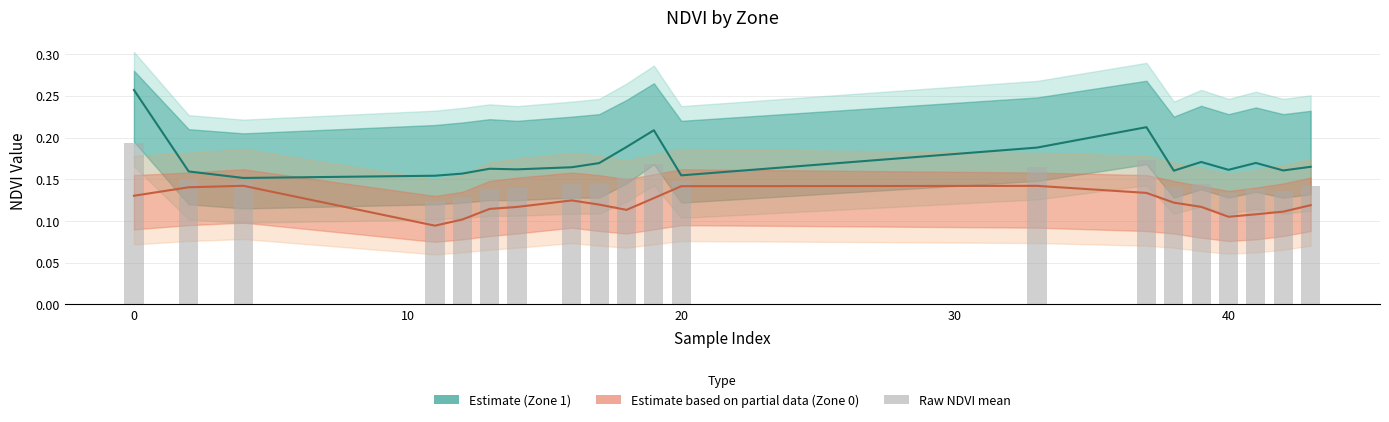

How many values are between 0 and 1?

20